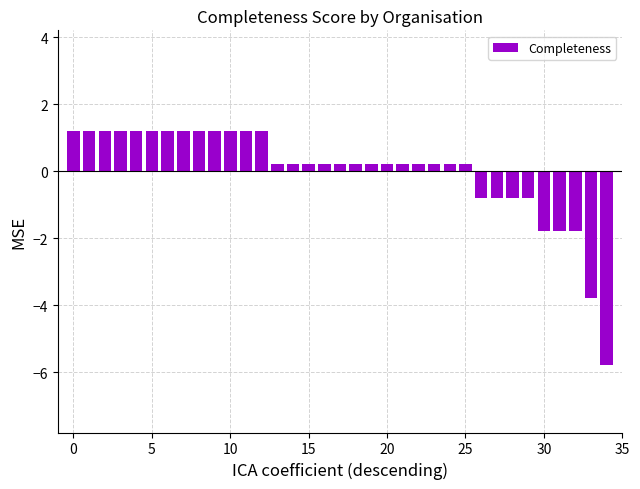

What is the maximum value shown in the chart?

1.2